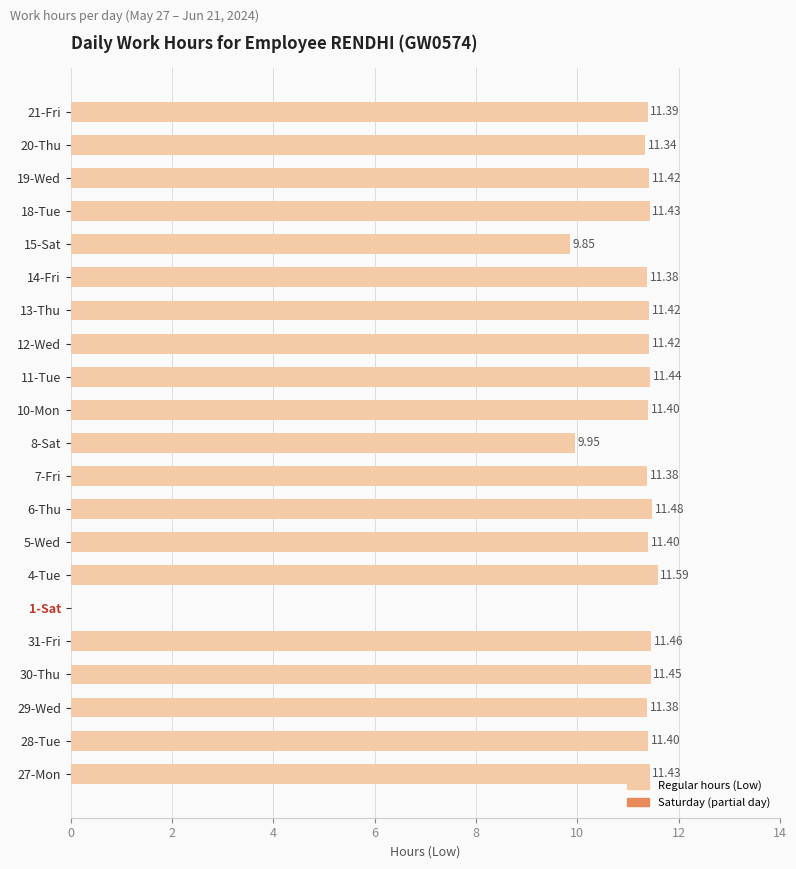

What is the average value?

10.7